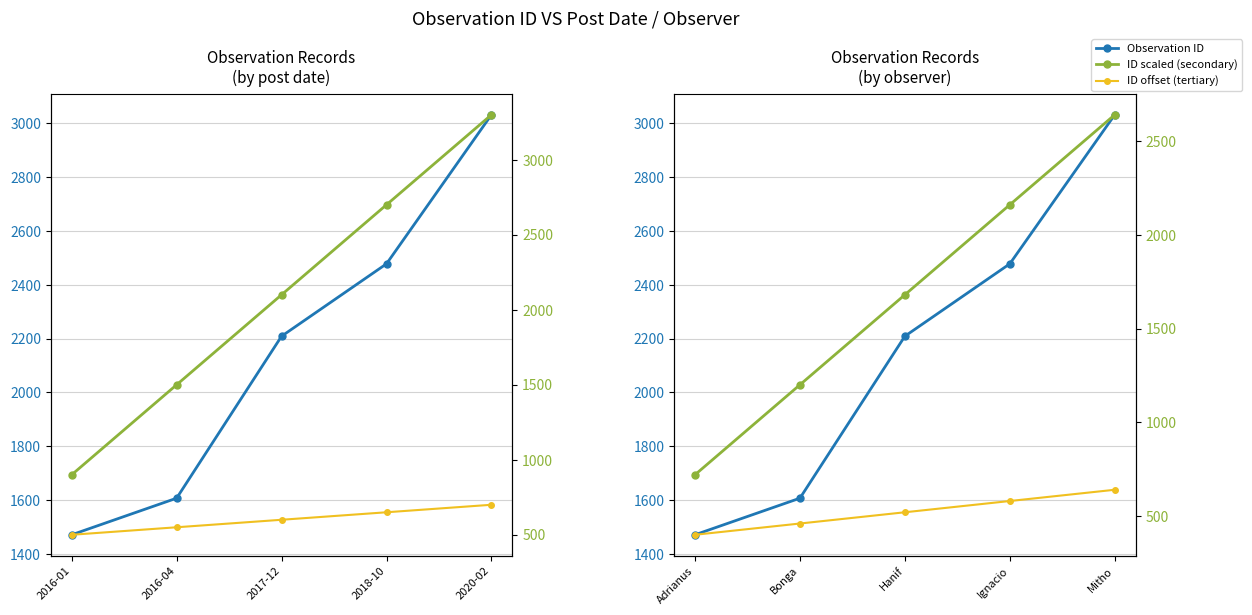

Rank the categories by ID offset (tertiary) value from lowest to highest.

2016-01, 2016-04, 2017-12, 2018-10, 2020-02